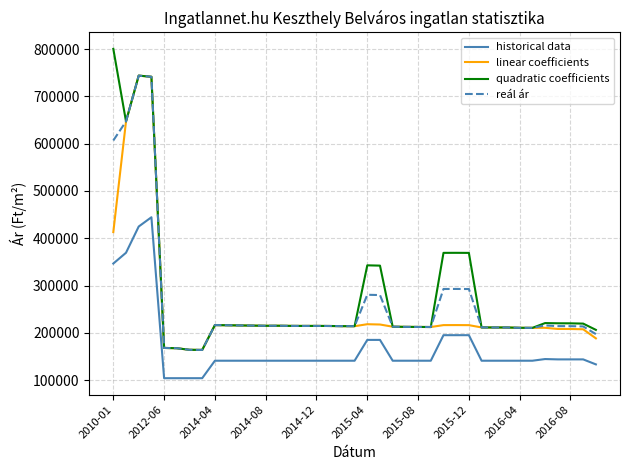

What is the highest value of the reál ár series?

744039